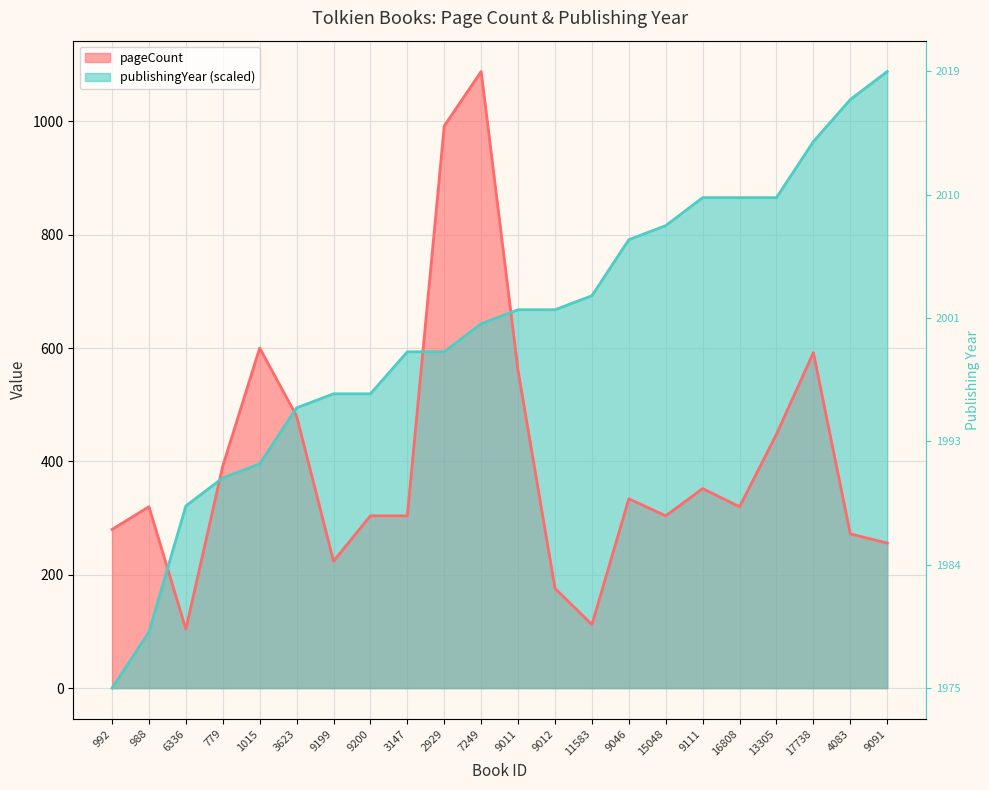

Rank the series at 17738 from lowest to highest value.

pageCount, publishingYear